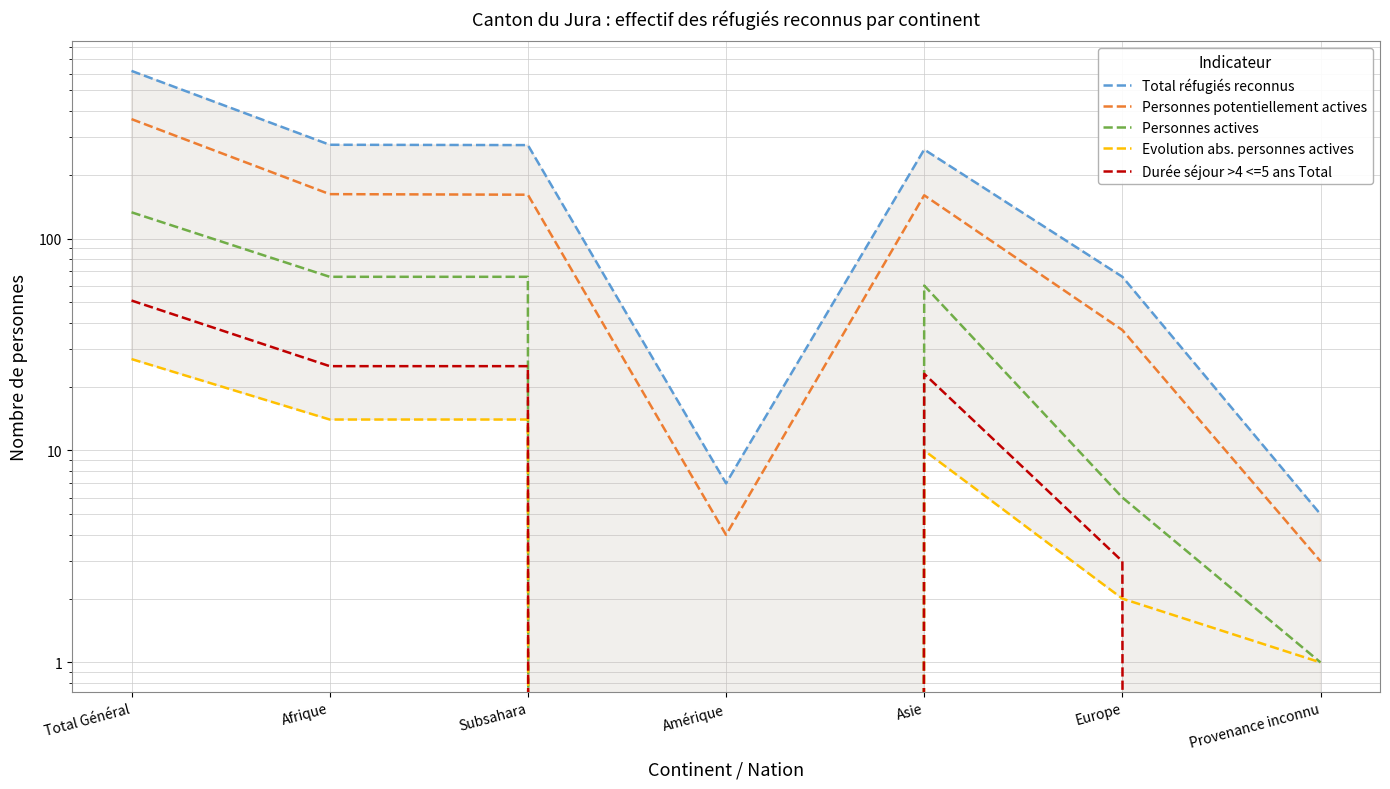

True or false: Evolution abs. personnes actives has a value of 13 at Amérique.

False